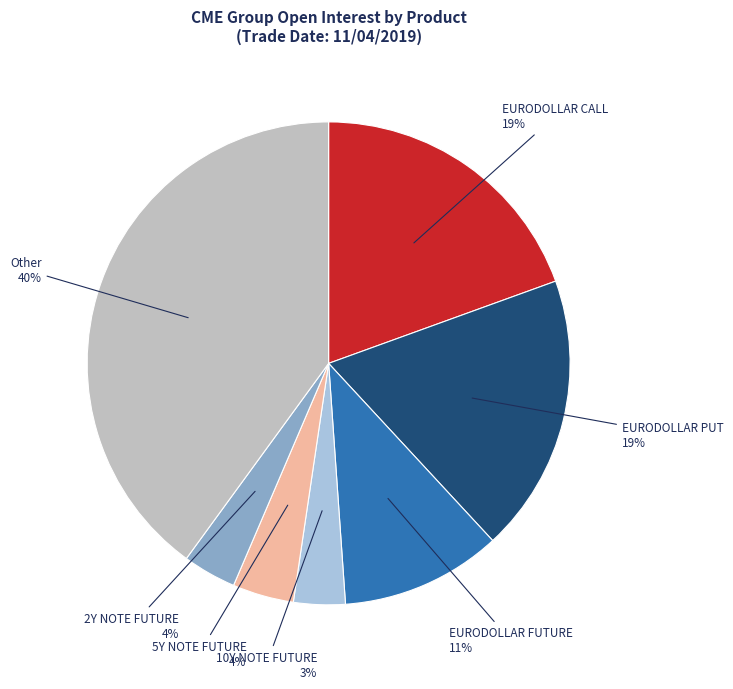

To the nearest percent, what is the difference between the largest and smallest slice percentages?

37%